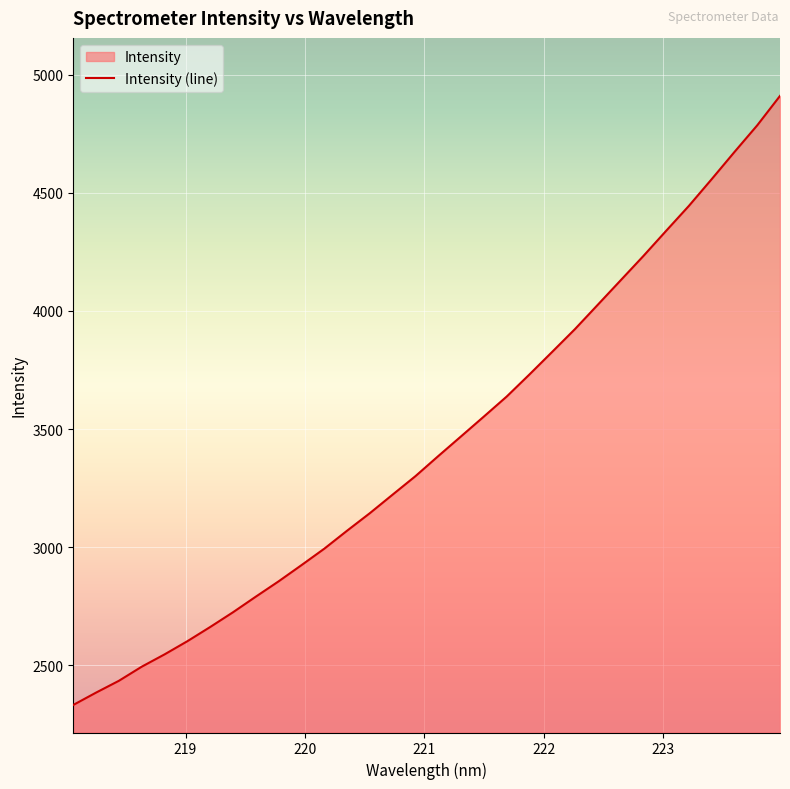

How many values exceed 3385?

16